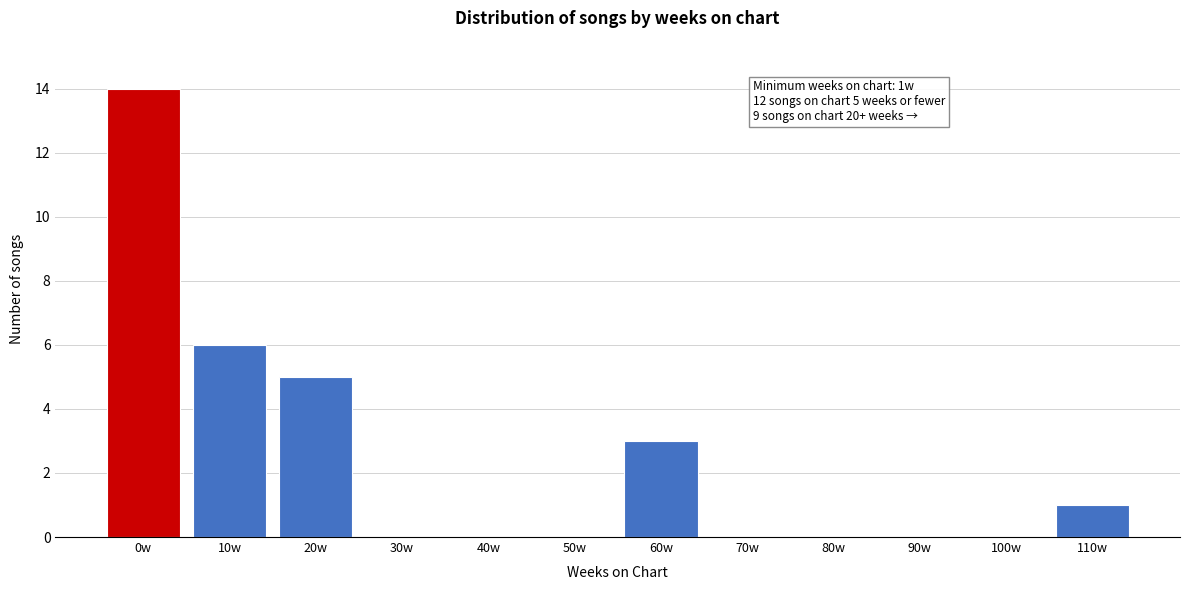

Reading left to right, what are all the values shown in this chart?

0w=14	10w=6	20w=5	30w=0	40w=0	50w=0	60w=3	70w=0	80w=0	90w=0	100w=0	110w=1